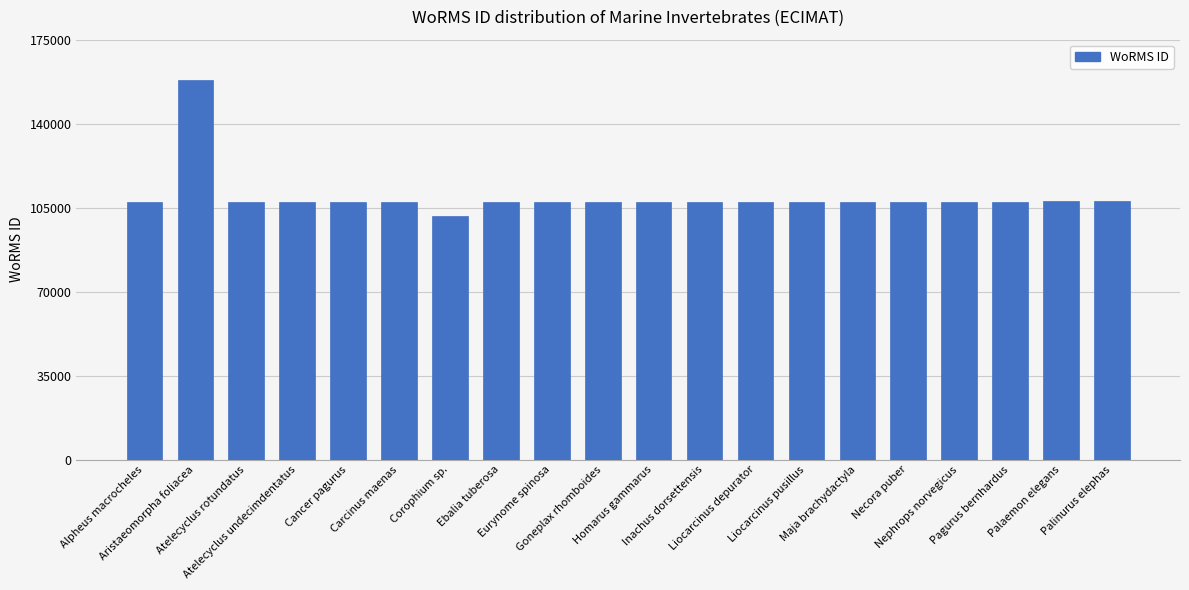

What is the sum of all values?

2192318